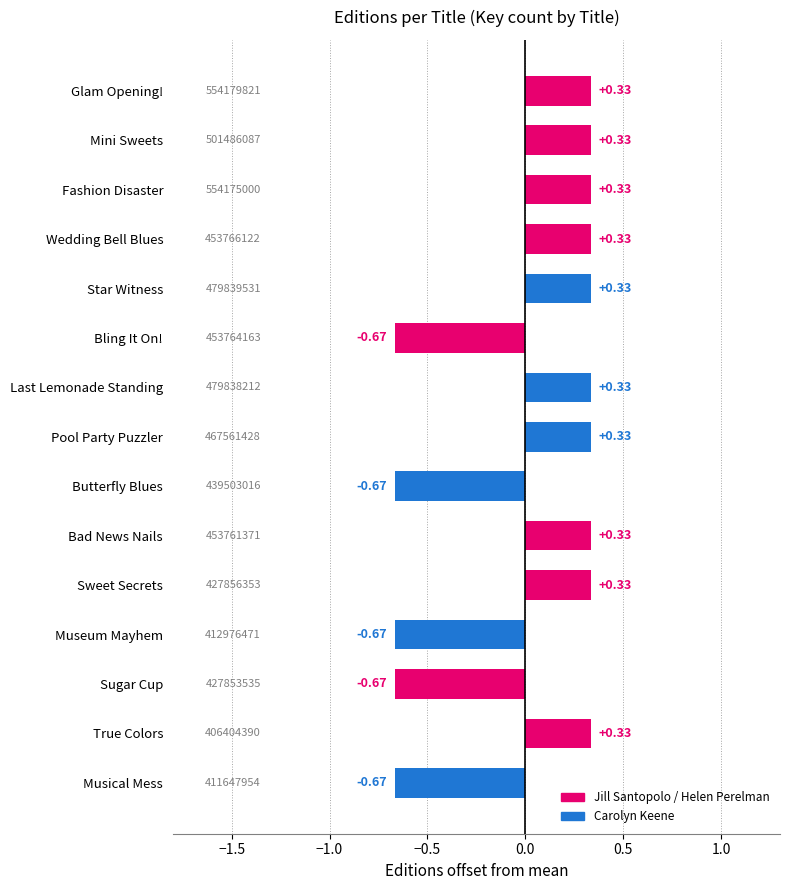

Between Pool Party Puzzler and Butterfly Blues, which is larger?

Pool Party Puzzler